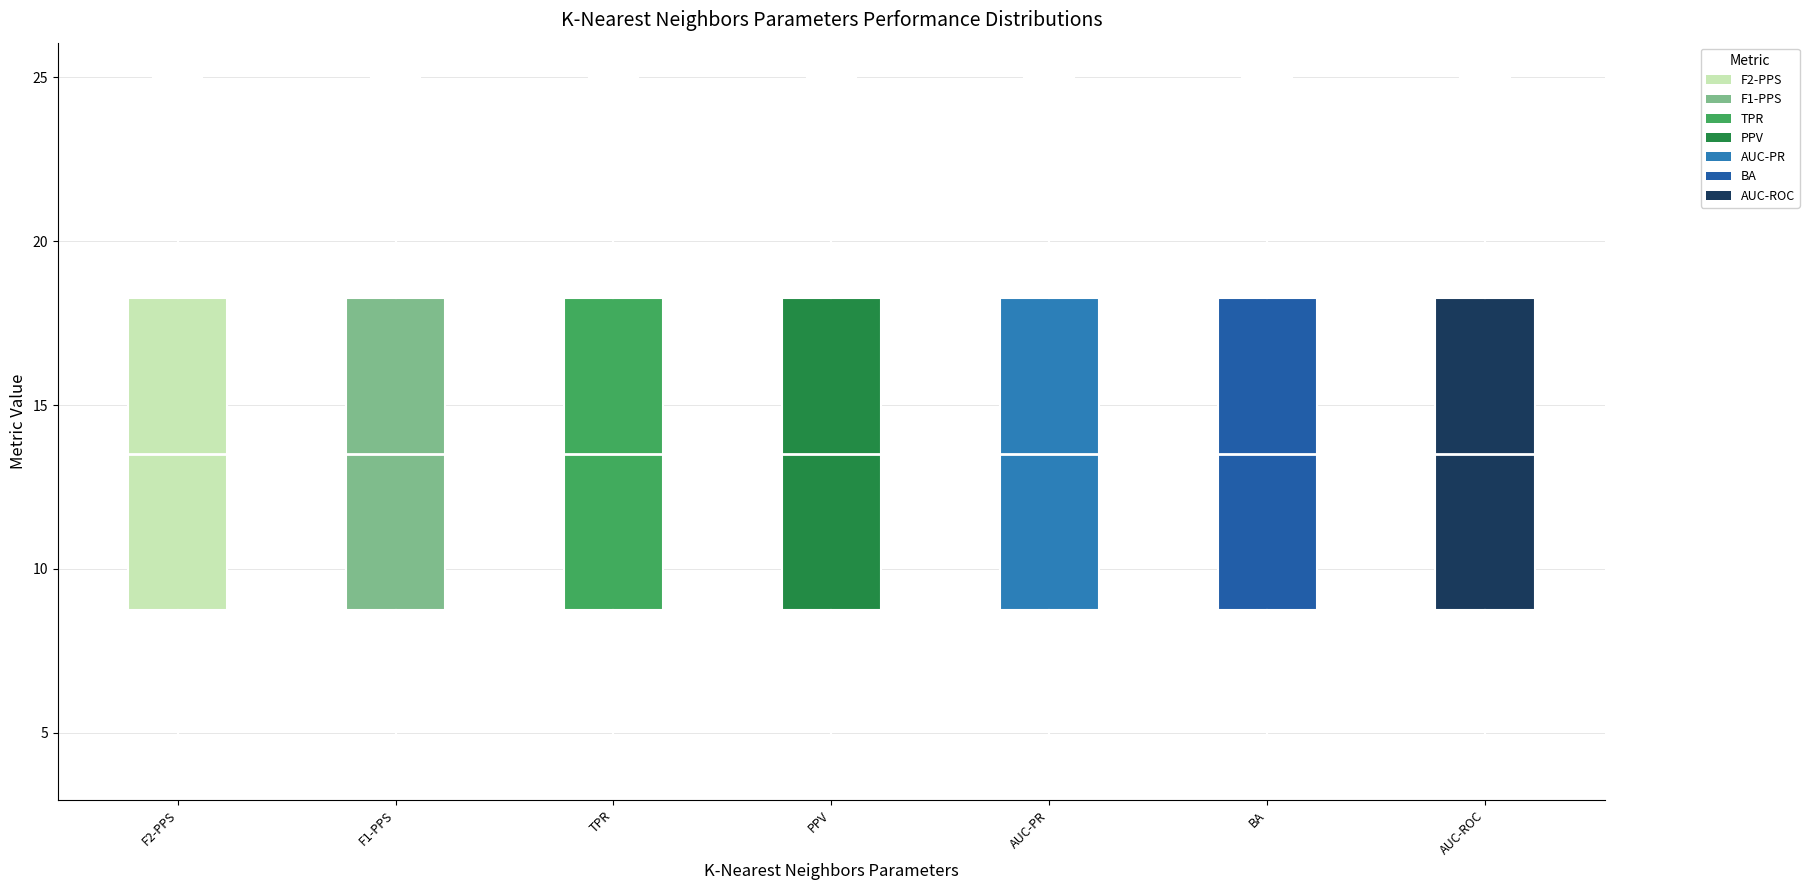

Reading left to right, read every box against the y-axis: the position of its median line, the range the box covers, and the ends of its whiskers. The values are not printed on the chart, so give them approximately, as read against the axis.

F2-PPS: median 13.5, box 9.0 to 18.5, whiskers 4.0 to 25.0
F1-PPS: median 13.5, box 9.0 to 18.5, whiskers 4.0 to 25.0
TPR: median 13.5, box 9.0 to 18.5, whiskers 4.0 to 25.0
PPV: median 13.5, box 9.0 to 18.5, whiskers 4.0 to 25.0
AUC-PR: median 13.5, box 9.0 to 18.5, whiskers 4.0 to 25.0
BA: median 13.5, box 9.0 to 18.5, whiskers 4.0 to 25.0
AUC-ROC: median 13.5, box 9.0 to 18.5, whiskers 4.0 to 25.0